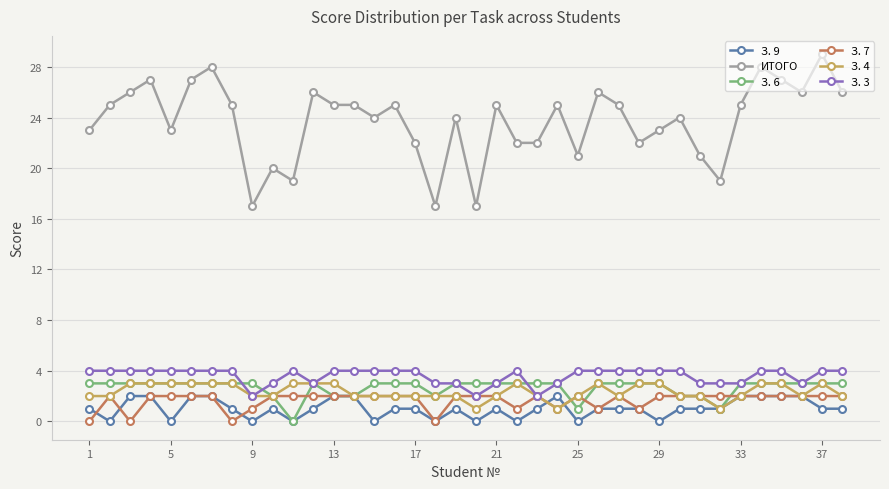

True or false: З. 7 has more than 0 interior local peaks.

True